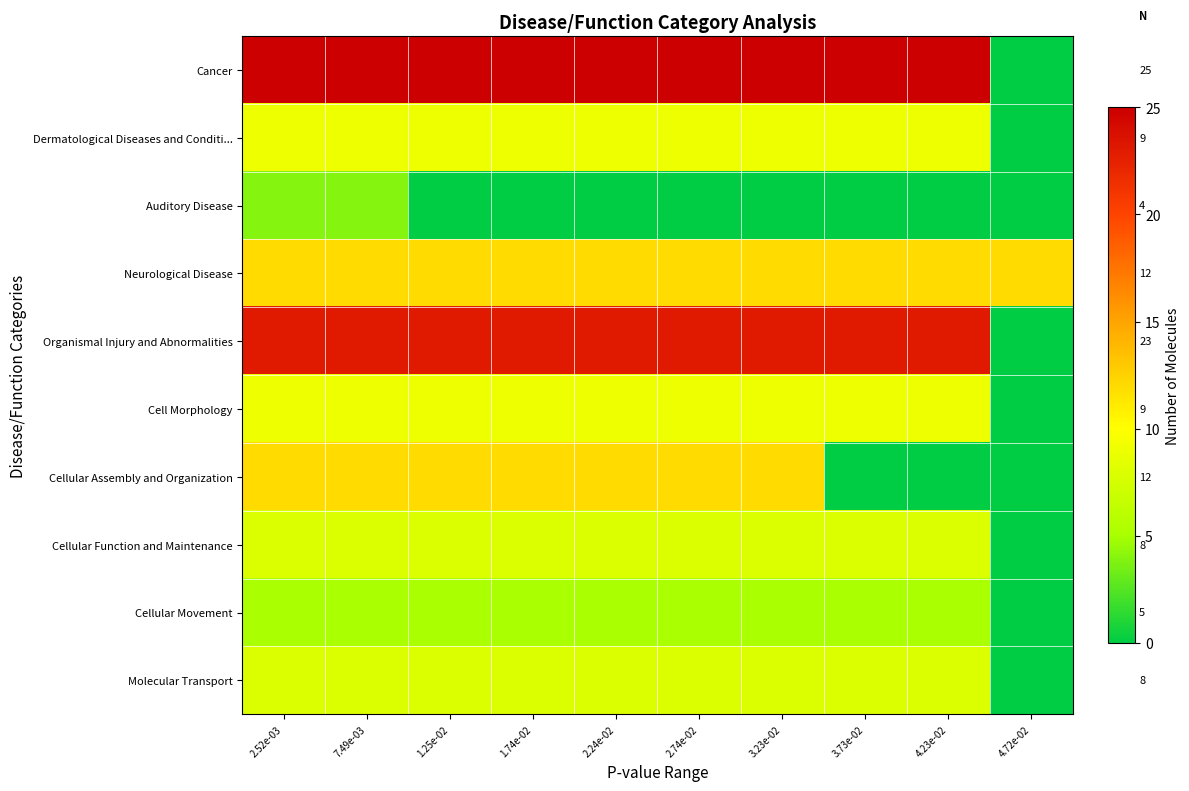

How many distinct data groups are displayed?

10